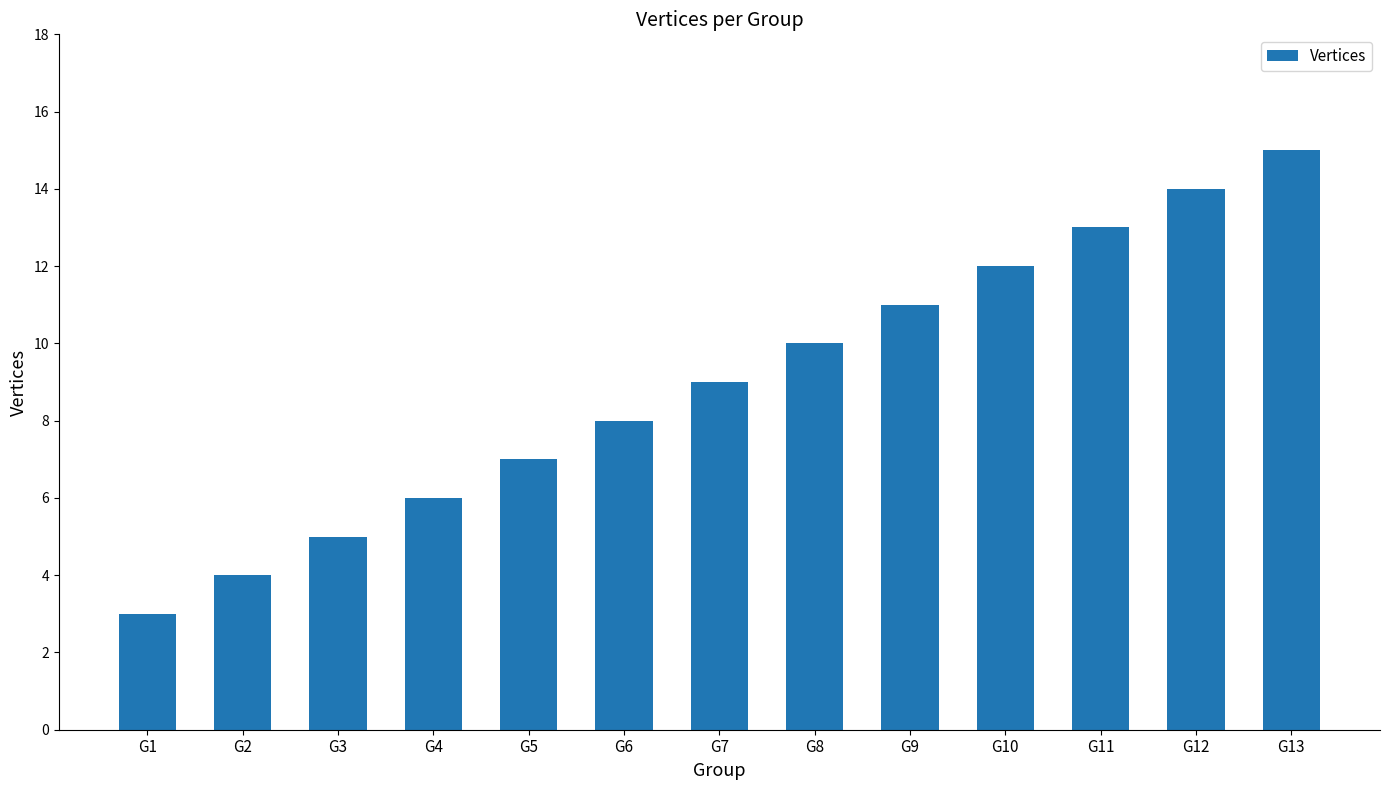

What is the difference between the maximum and second lowest values?

11